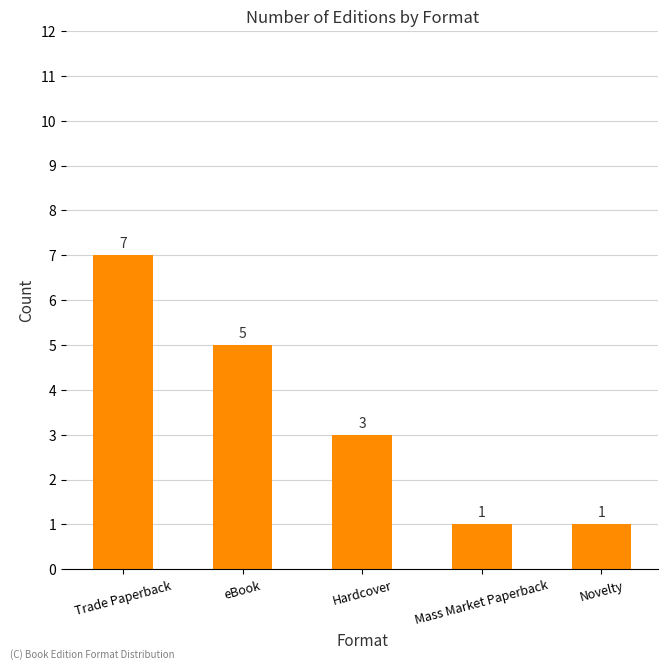

Are the bars horizontal?

No